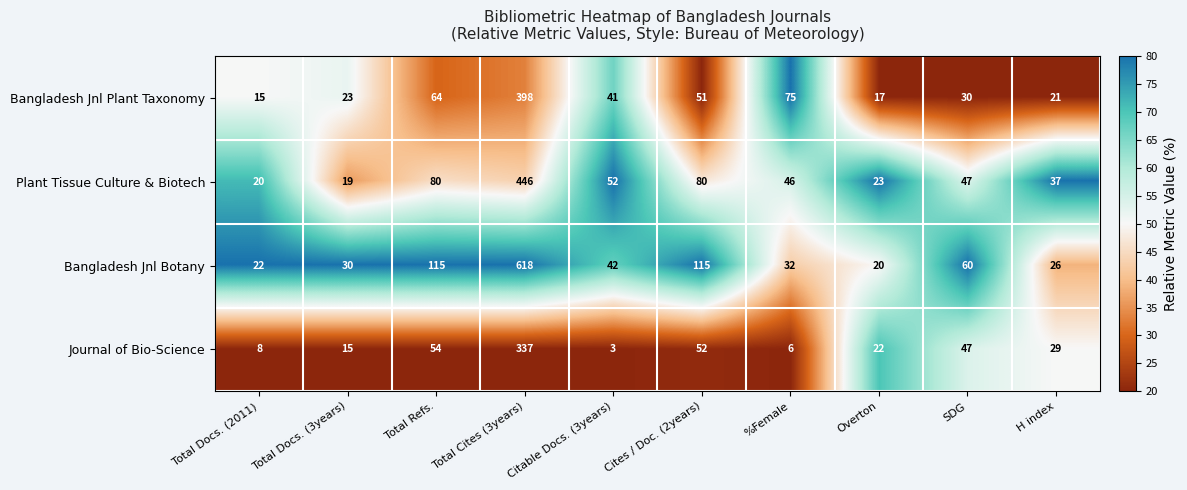

At how many categories does at least one series exceed 74?

4